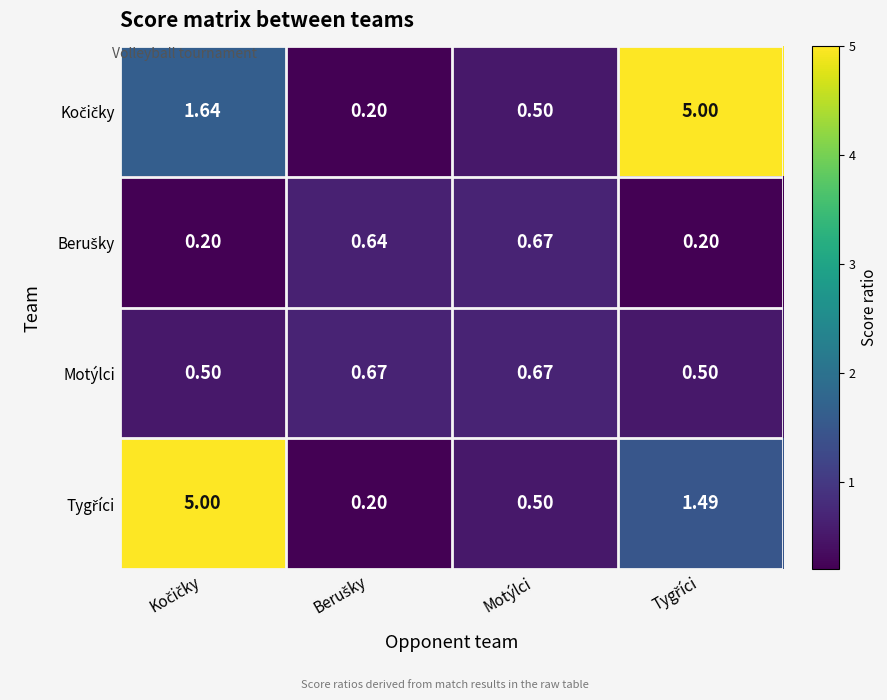

List the series in order of their peak value, highest first.

Kočičky, Tygříci, Berušky, Motýlci